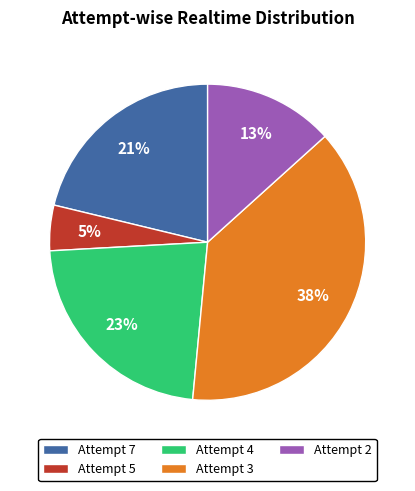

The Attempt 2 slice represents 13% of the pie. True or false?

True